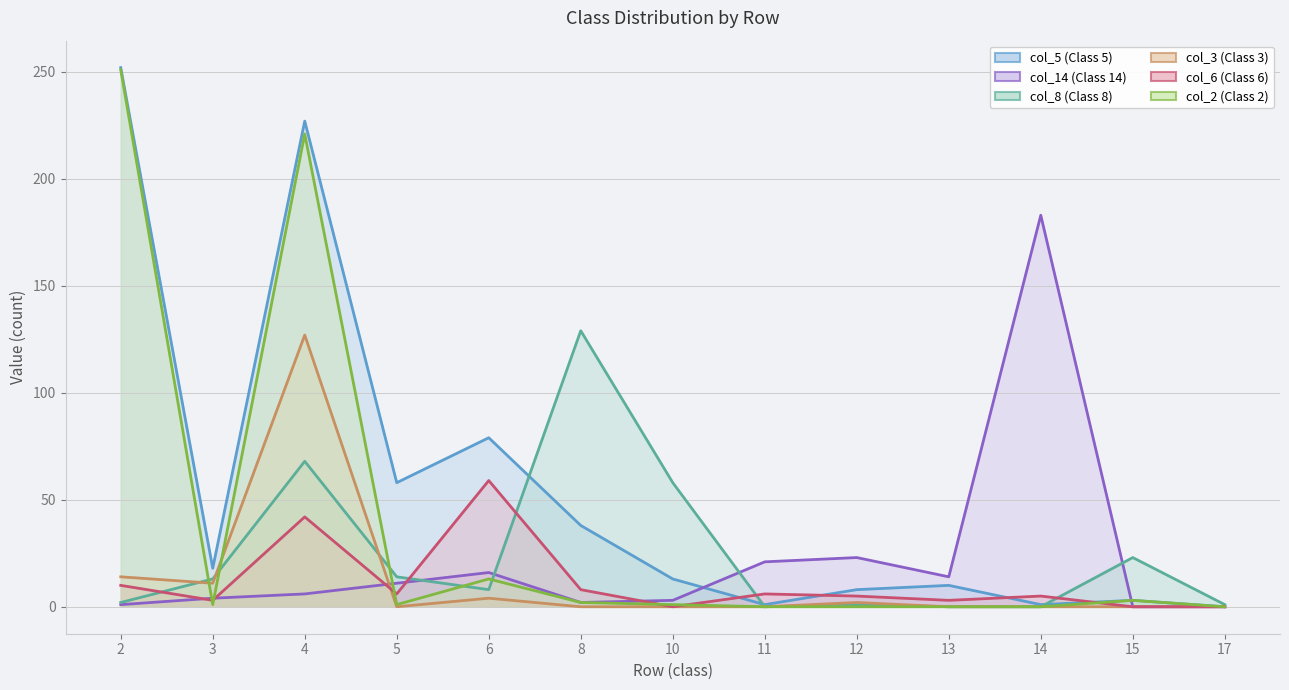

At how many categories does at least one series exceed 230?

1